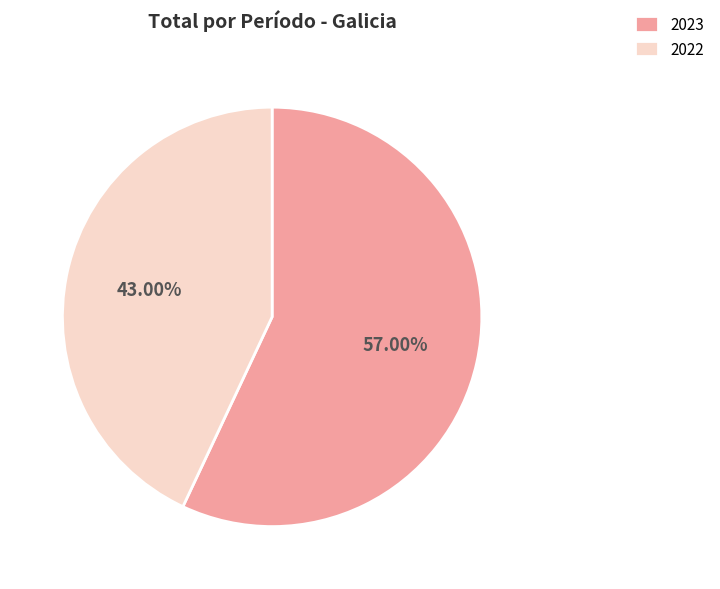

How many slices are in this pie chart?

2